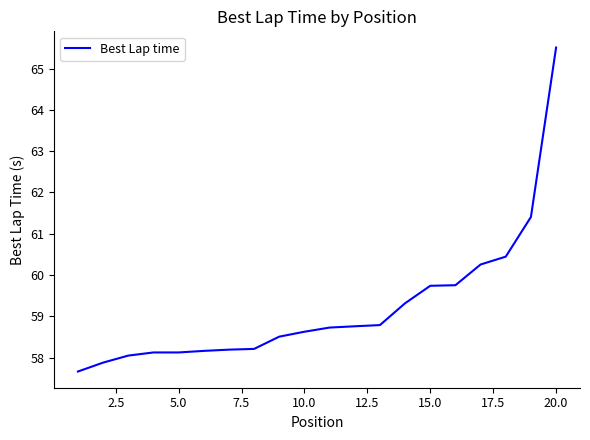

What is the greatest value displayed?

65.5